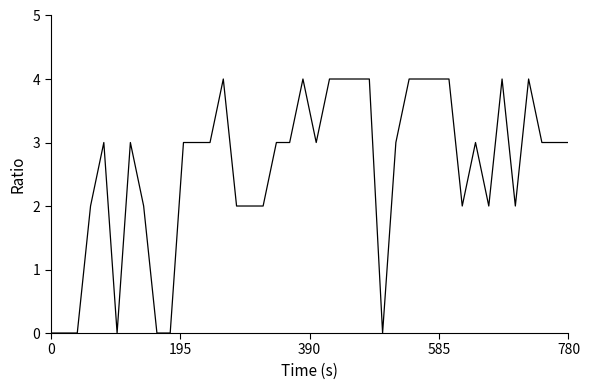

How many values are between 2 and 4?

33